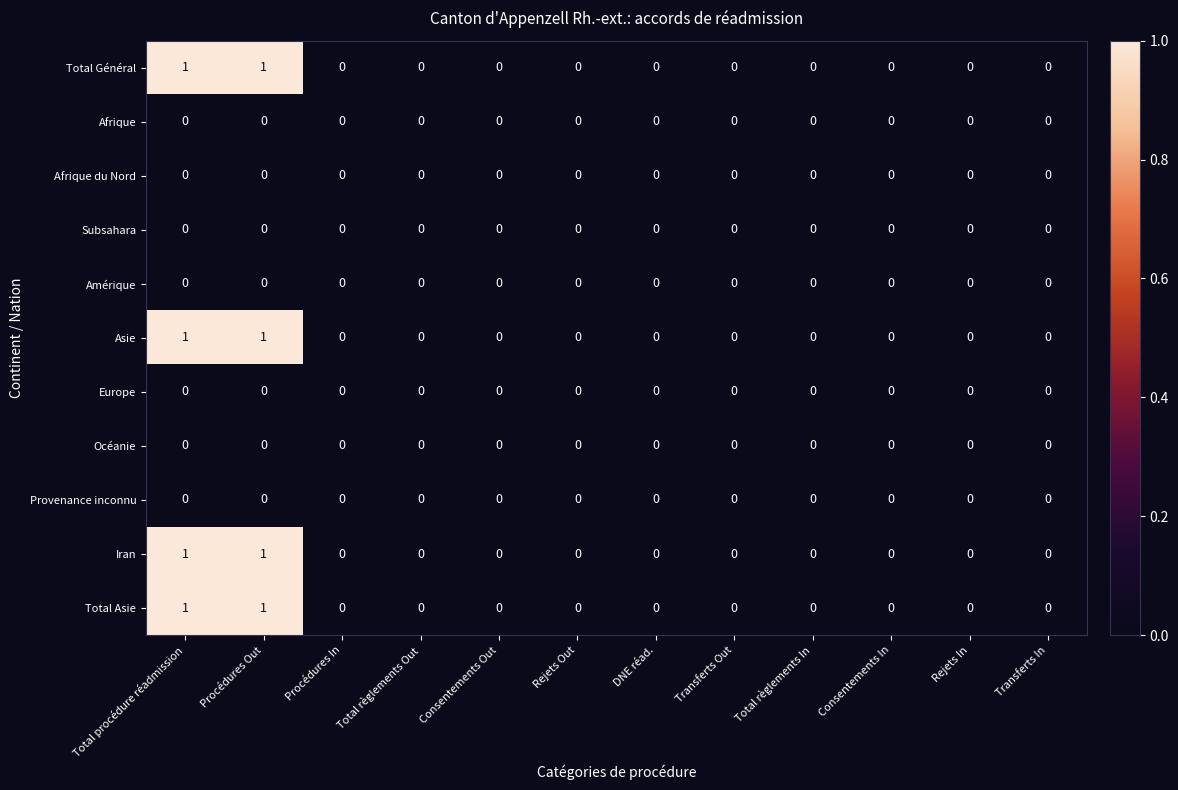

True or false: Europe has a value of 0 at Consentements In.

True